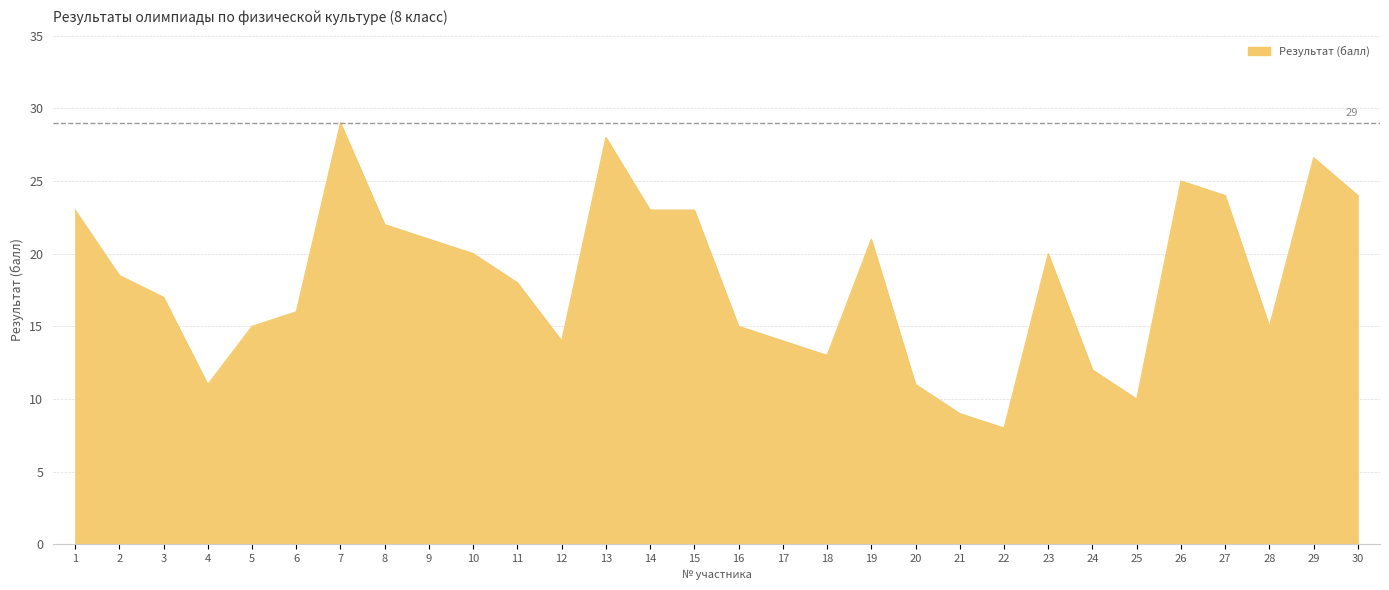

The value at 26 is 13.3. True or false?

False